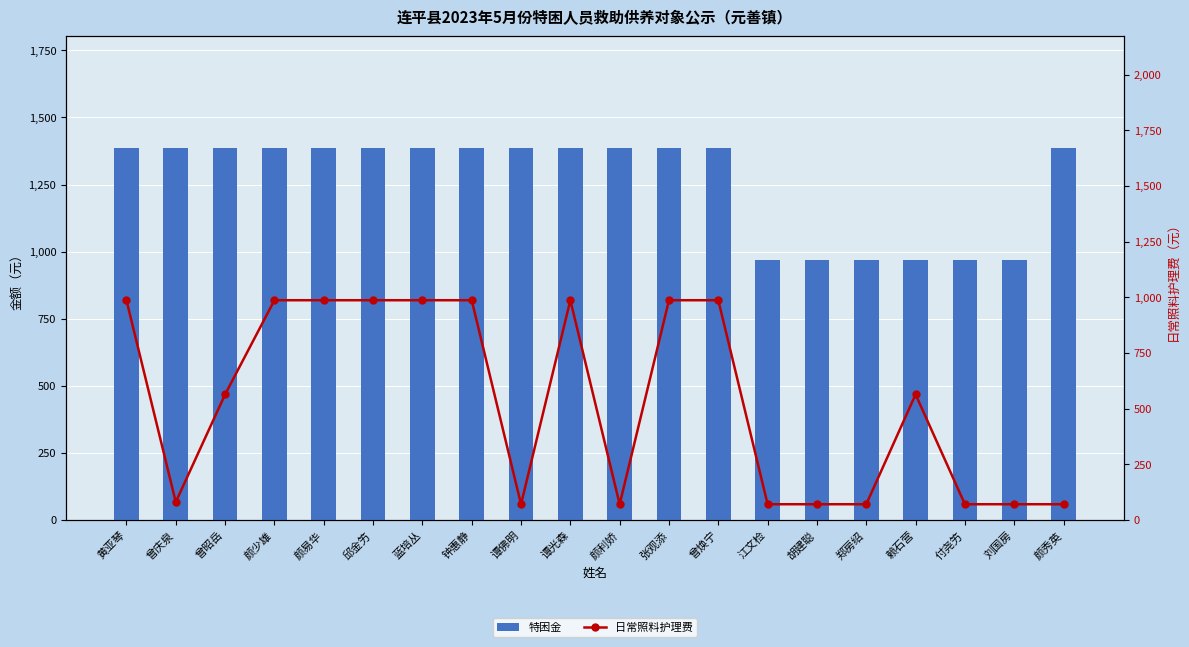

List the series in order of their overall mean, highest first.

特困金, 日常照料护理费